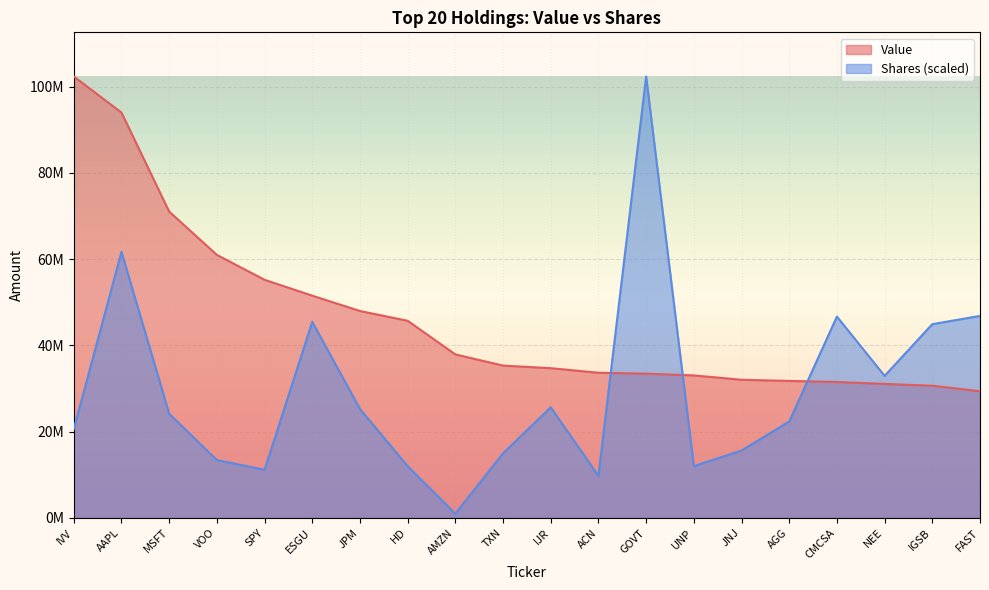

What is the difference between the maximum and minimum values in the Shares series?

101394581.0